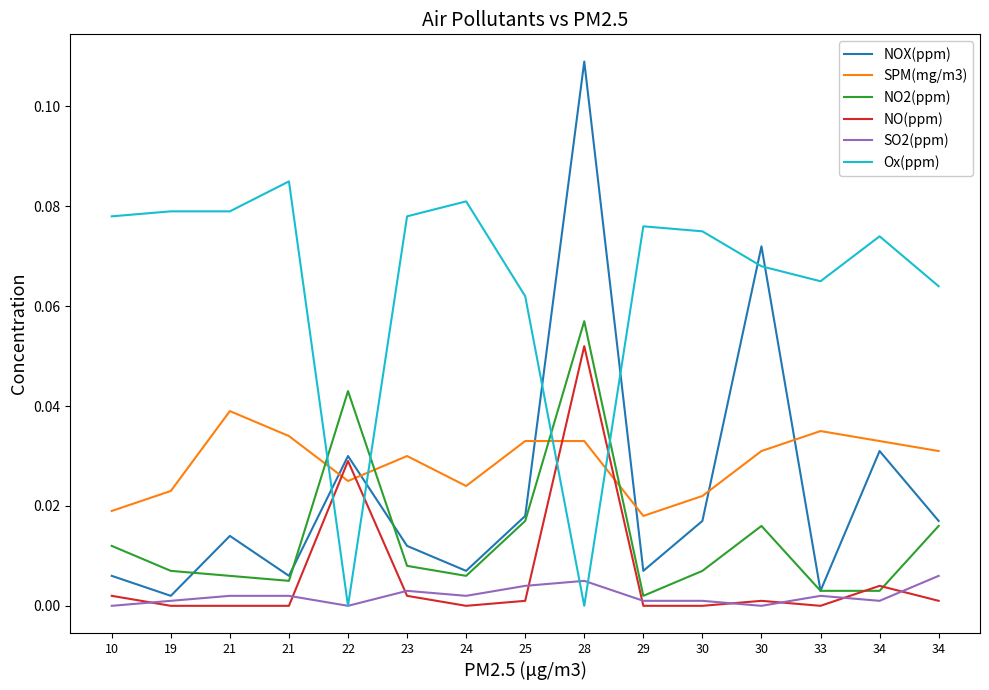

At which label does NO2(ppm) reach its peak?

28